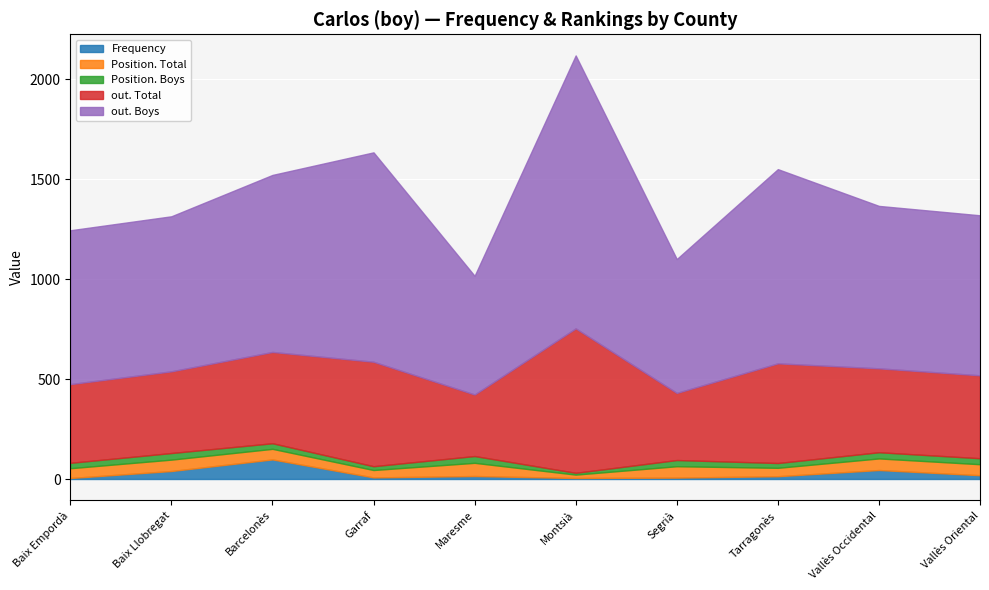

How many lines are shown in the chart?

5